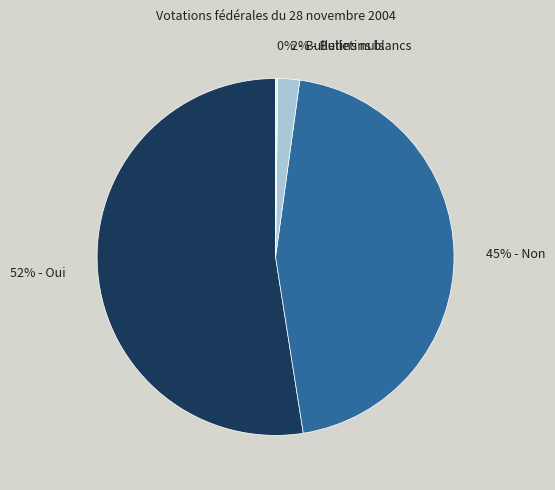

The 52% - Oui slice represents 52% of the pie. True or false?

True